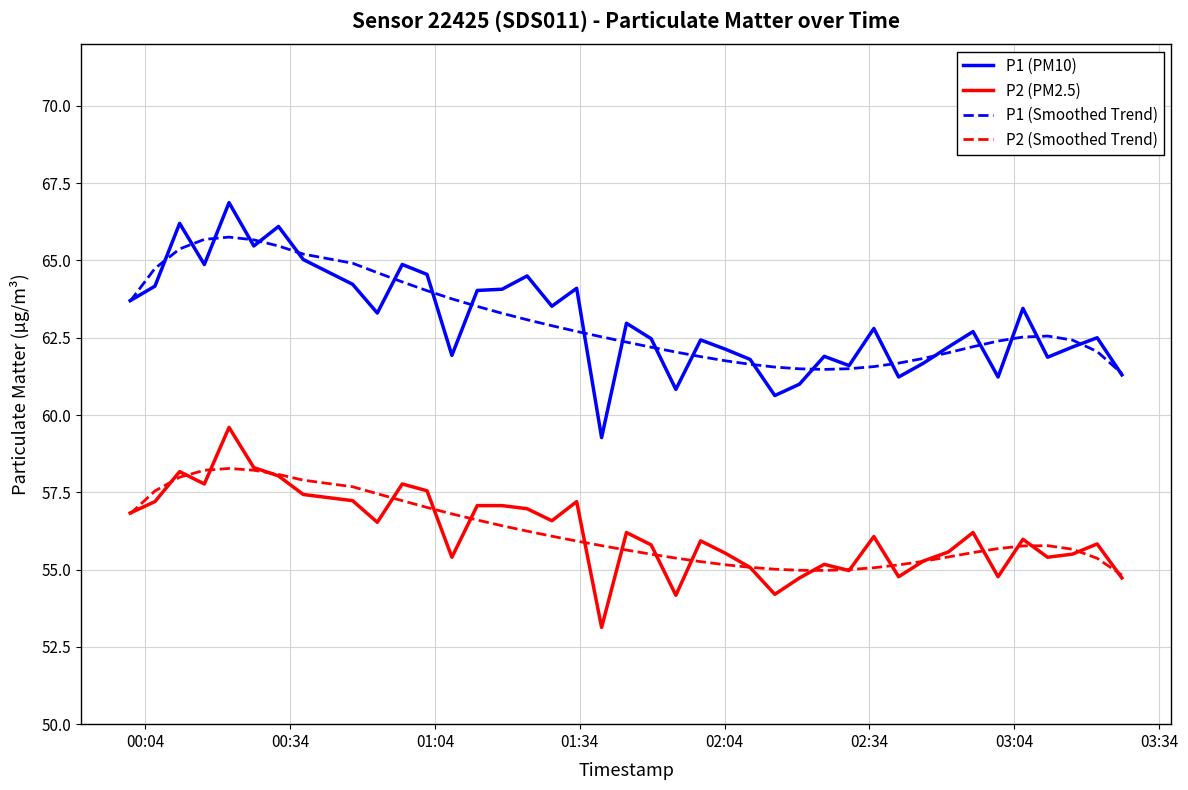

Which series has the widest spread of values?

P1 (PM10)